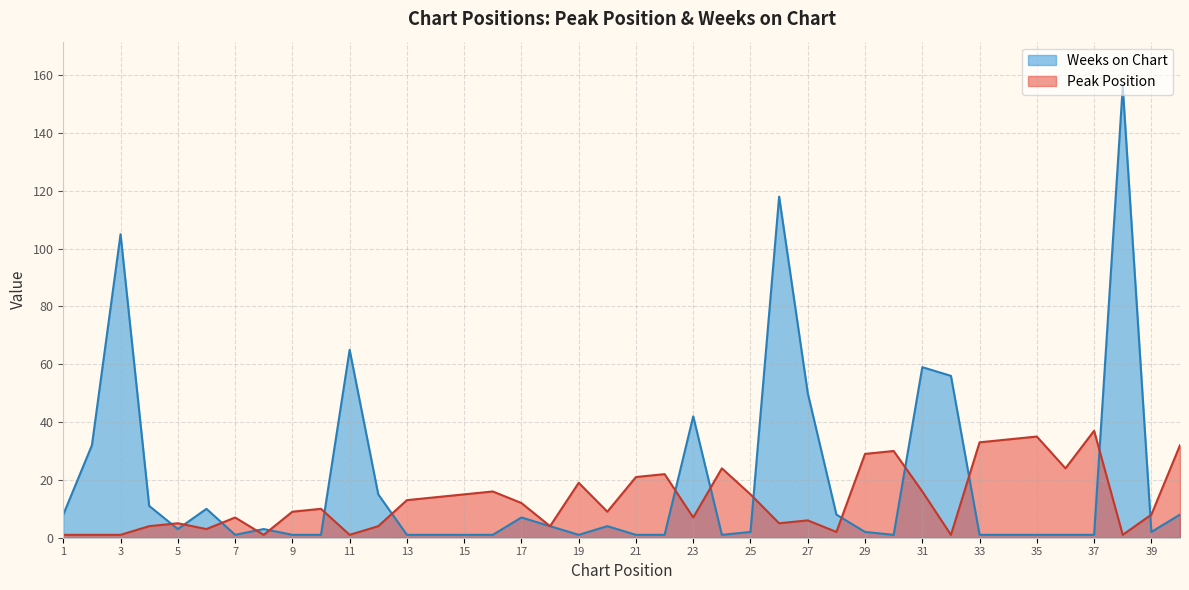

What is the total value across all series at 4?

15